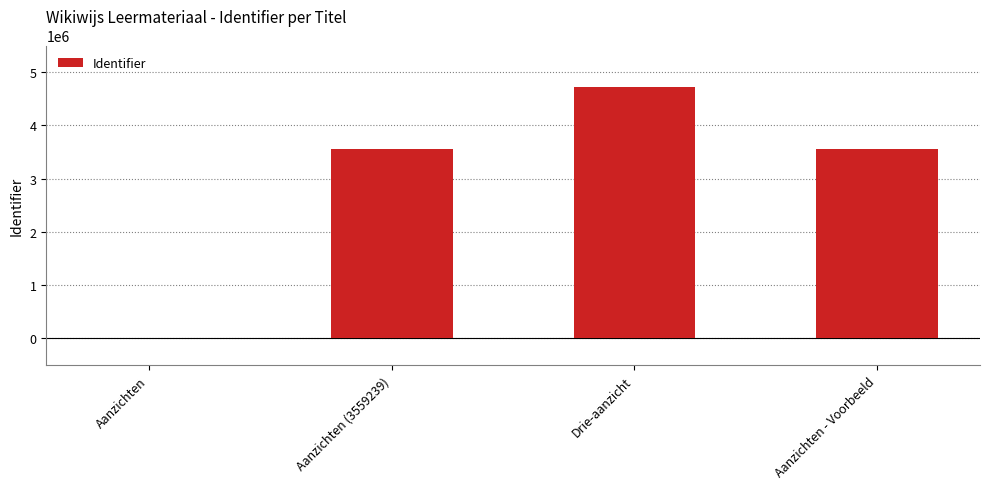

The value at Aanzichten - Voorbeeld is 3559241. True or false?

True